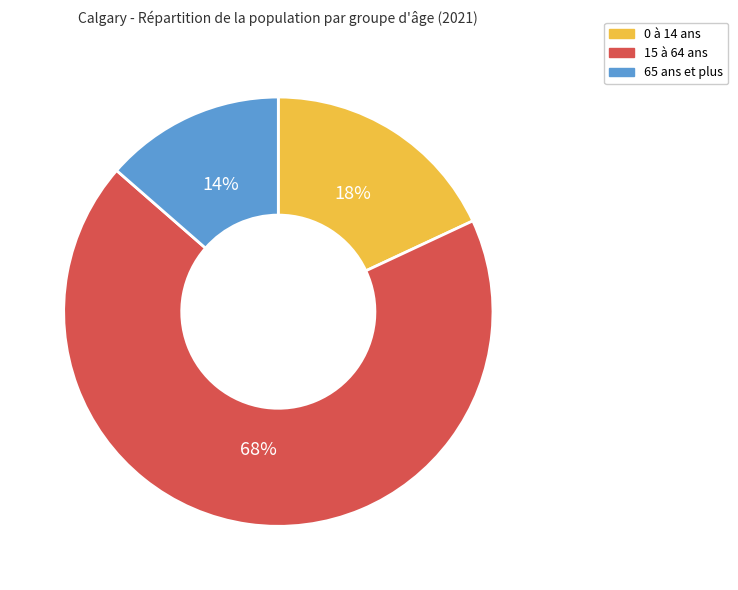

Rank the categories by value from highest to lowest.

15 à 64 ans, 0 à 14 ans, 65 ans et plus